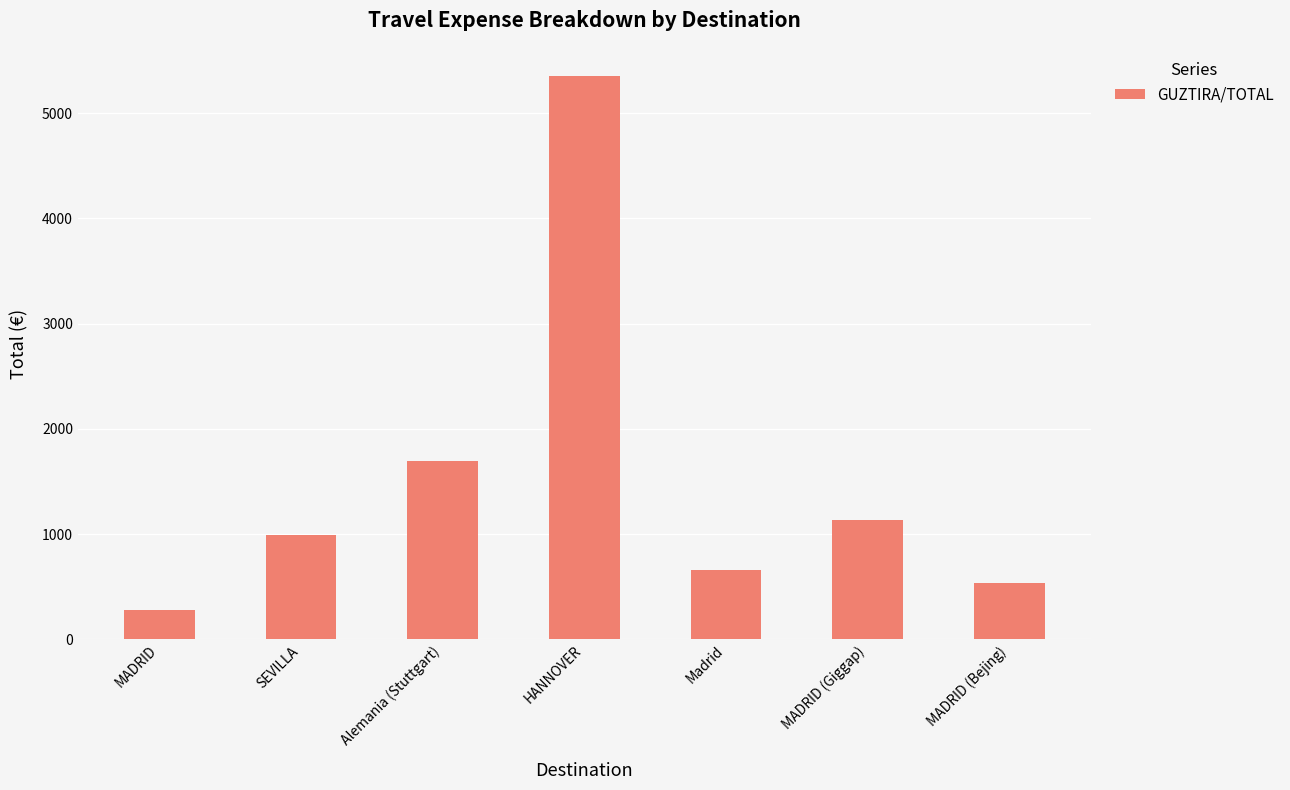

Approximately how many times larger is the value at MADRID compared to MADRID (Giggap)?

0.2